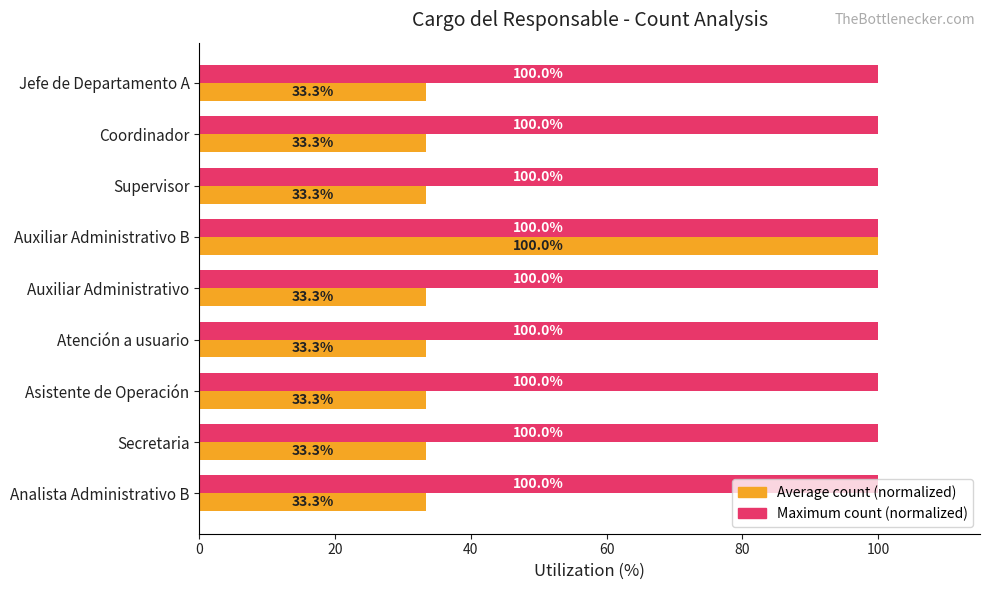

The value of Maximum count (normalized) at Atención a usuario is 179.8. True or false?

False